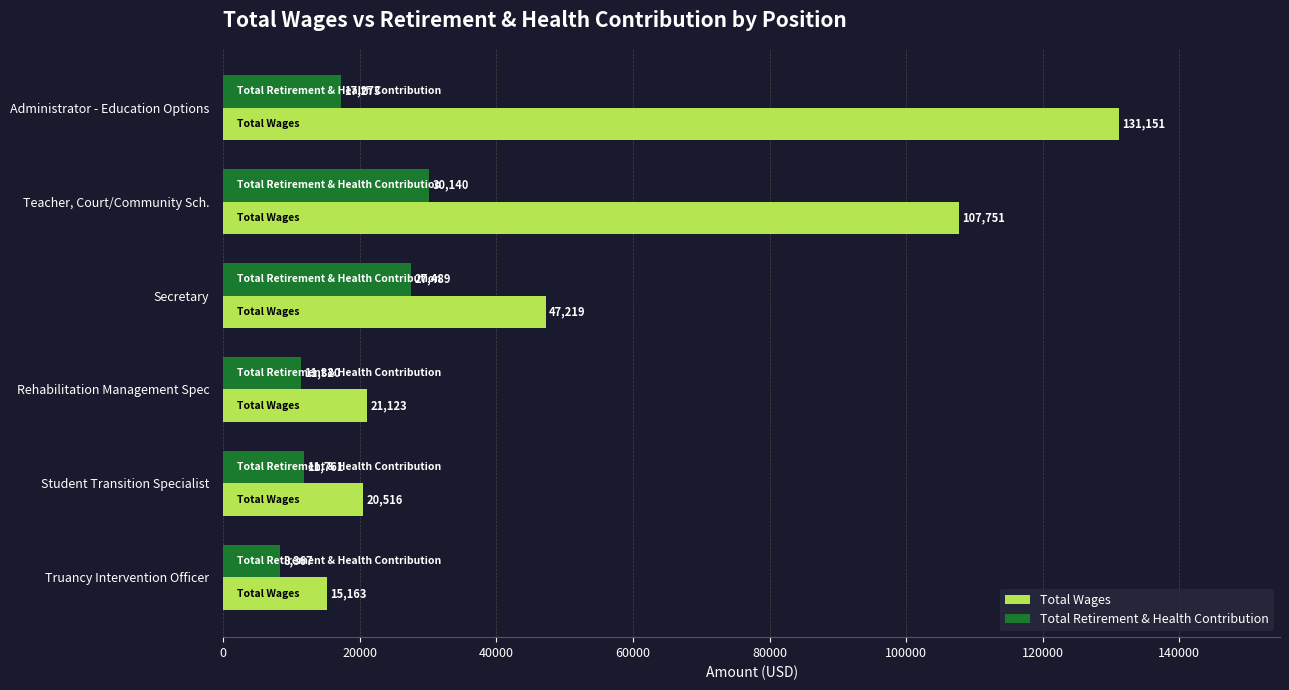

What are all the series names shown in the legend?

Total Wages, Total Retirement & Health Contribution